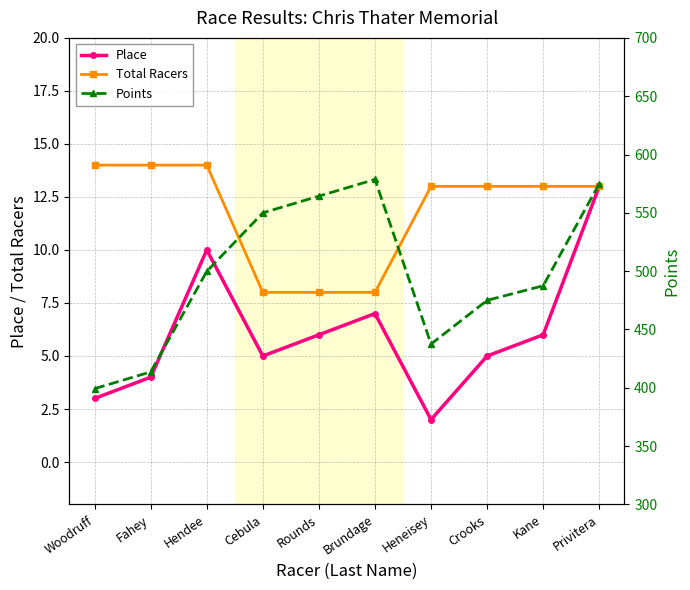

Where does the Place series first go above 6?

Hendee